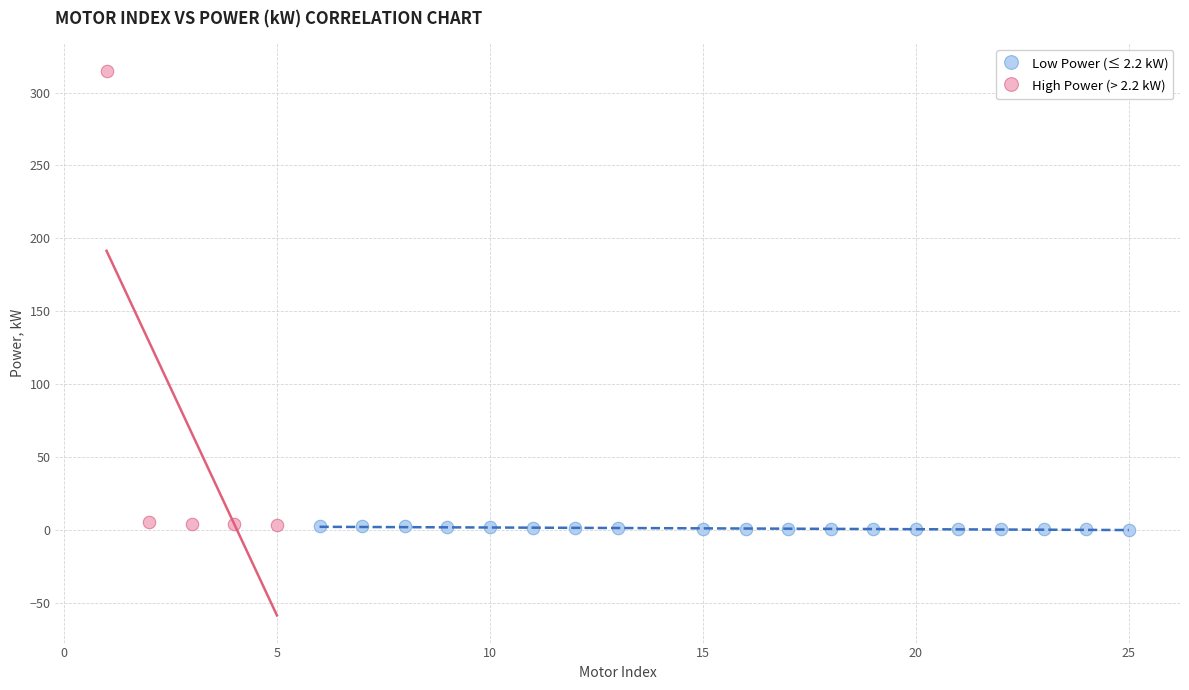

Which series has the widest spread of Y values?

High Power (> 2.2 kW)